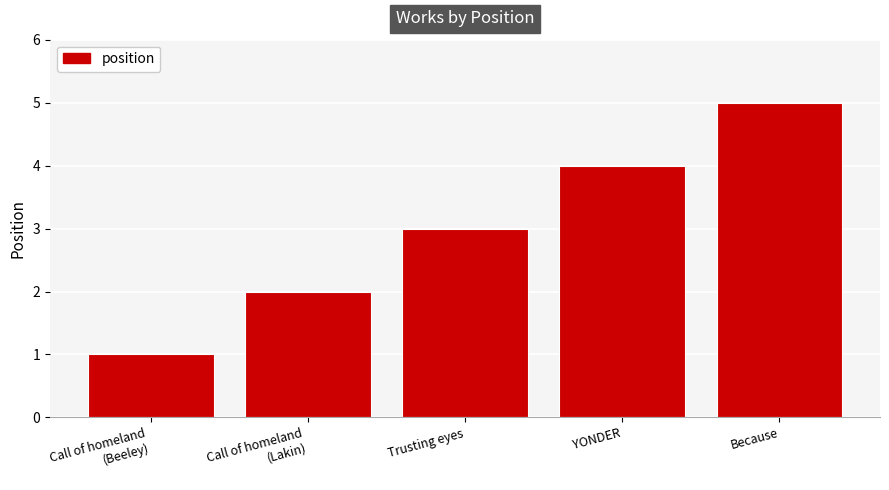

True or false: the data shows 5 at Because.

True